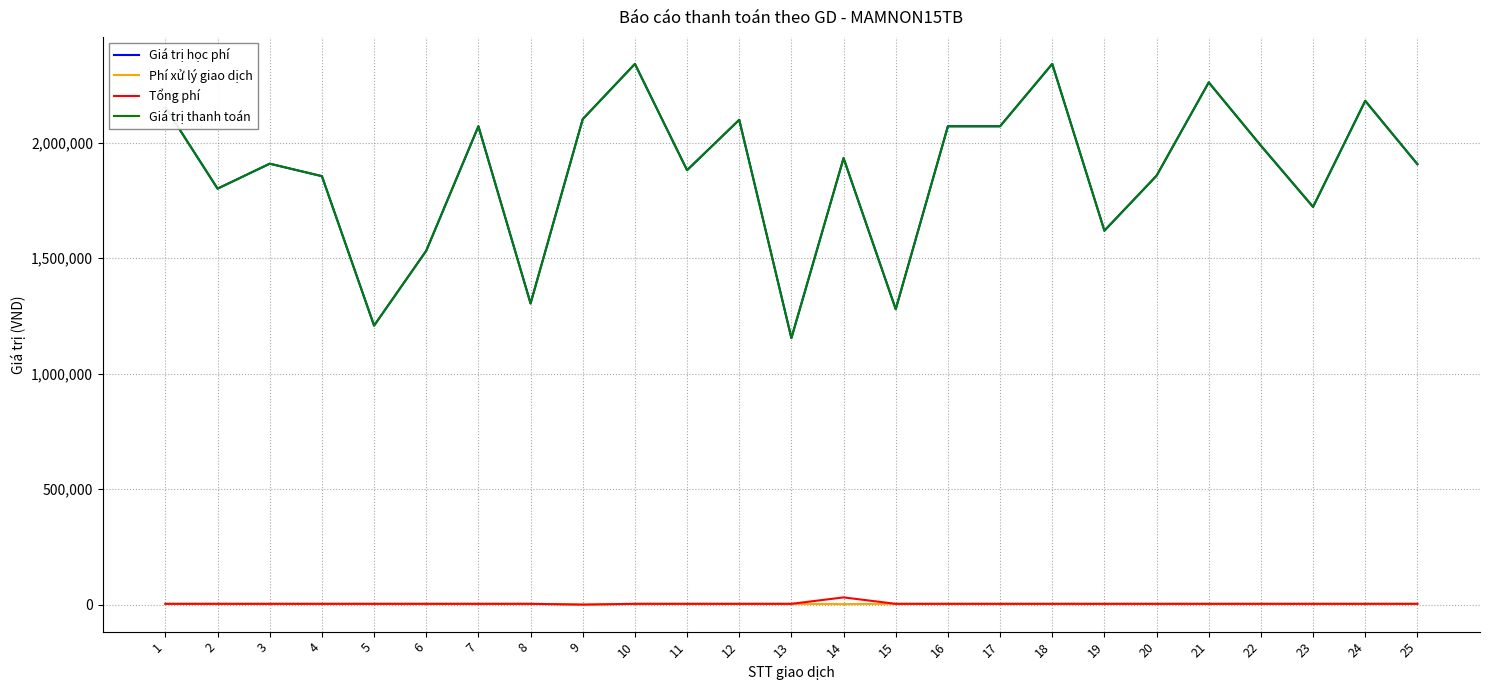

Which label corresponds to the largest value in the chart?

10